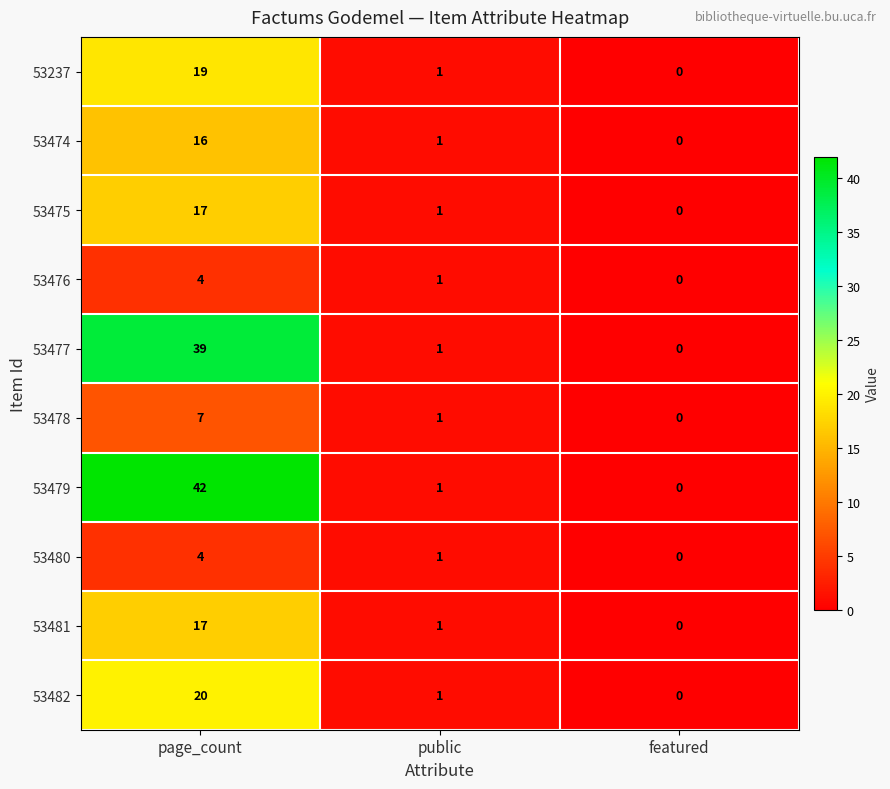

At which category is the sum across all series the highest?

page_count